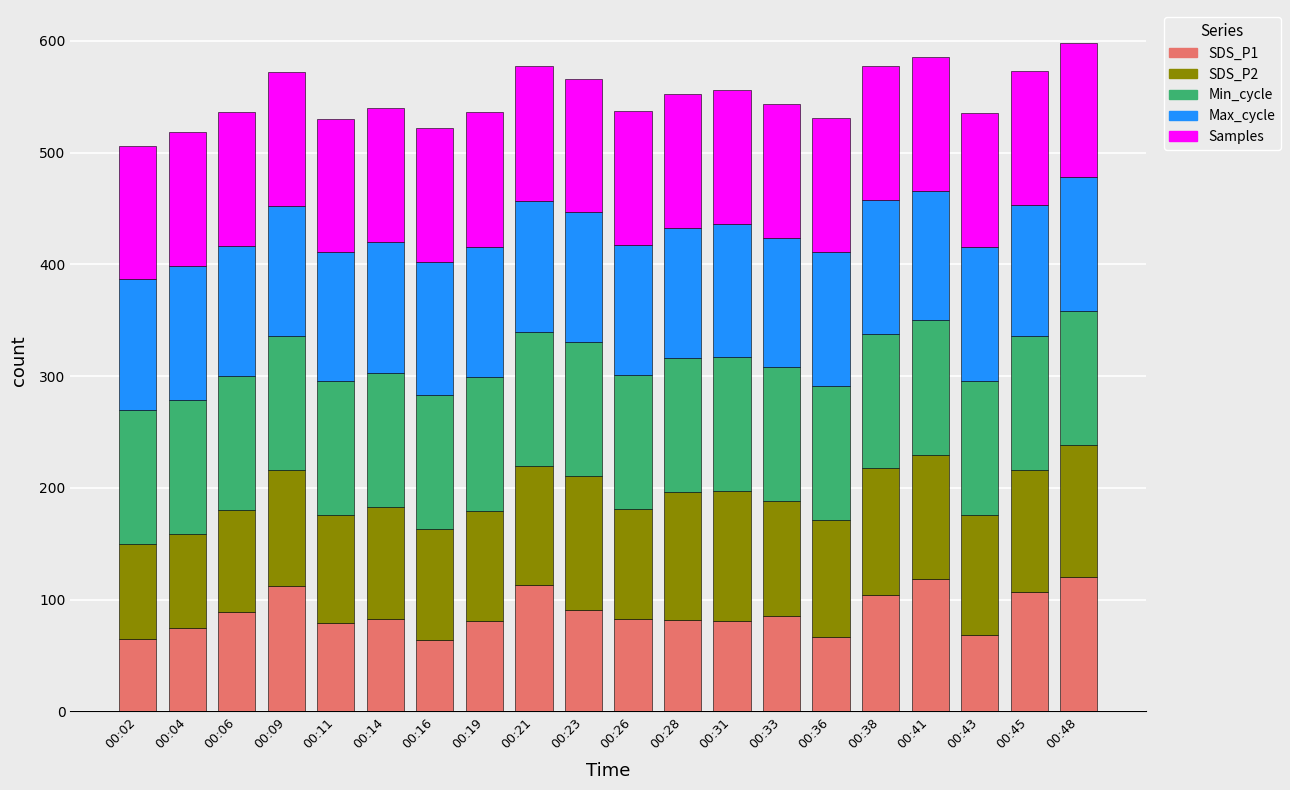

True or false: SDS_P1 has a value of 80.8 at 00:31.

True